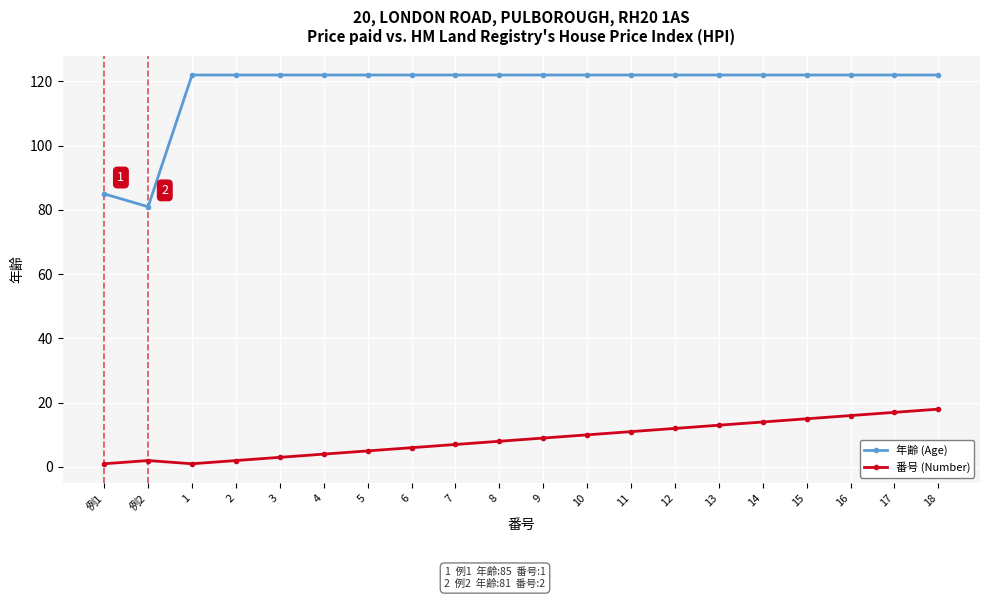

Is it true that 番号 (Number) equals 3 at 3?

True